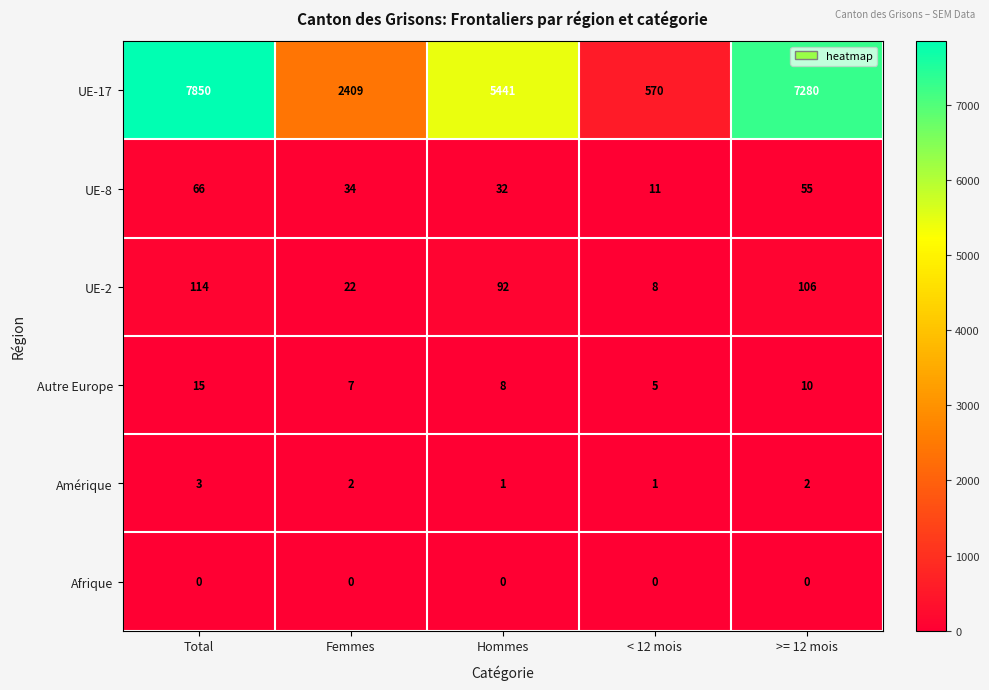

Reading left to right, what are all the values shown in this chart?

UE-17: Total=7850	Femmes=2409	Hommes=5441	< 12 mois=570	>= 12 mois=7280
UE-8: Total=66	Femmes=34	Hommes=32	< 12 mois=11	>= 12 mois=55
UE-2: Total=114	Femmes=22	Hommes=92	< 12 mois=8	>= 12 mois=106
Autre Europe: Total=15	Femmes=7	Hommes=8	< 12 mois=5	>= 12 mois=10
Amérique: Total=3	Femmes=2	Hommes=1	< 12 mois=1	>= 12 mois=2
Afrique: Total=0	Femmes=0	Hommes=0	< 12 mois=0	>= 12 mois=0